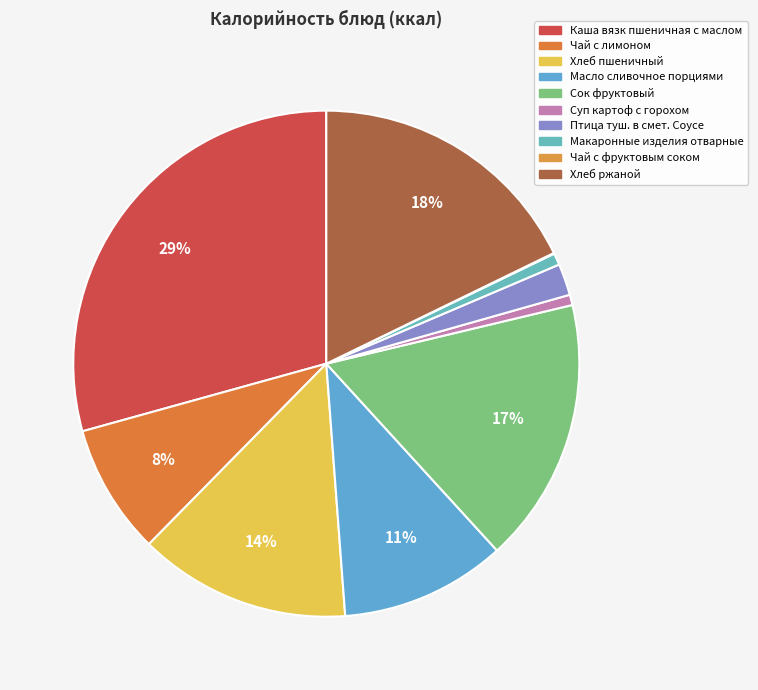

To the nearest percent, what percentage of the pie is Хлеб пшеничный?

14%